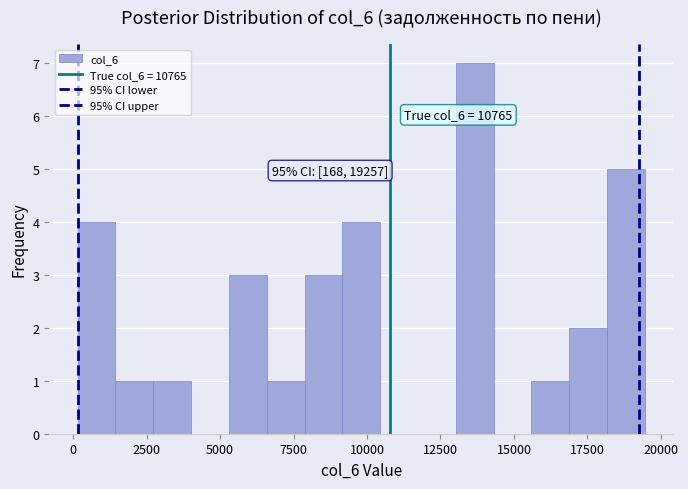

Read against the x-axis, roughly where is the centre of the tallest bar?

13500